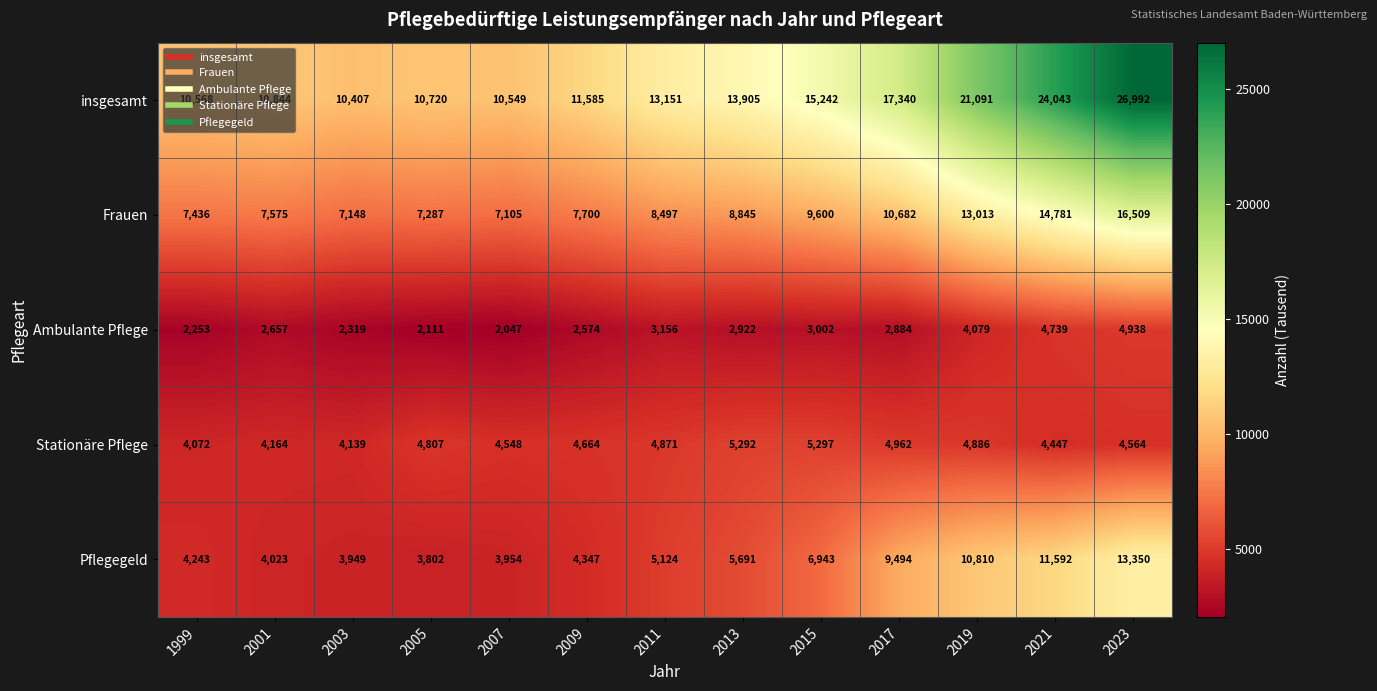

Which category has the highest value across all series?

2023